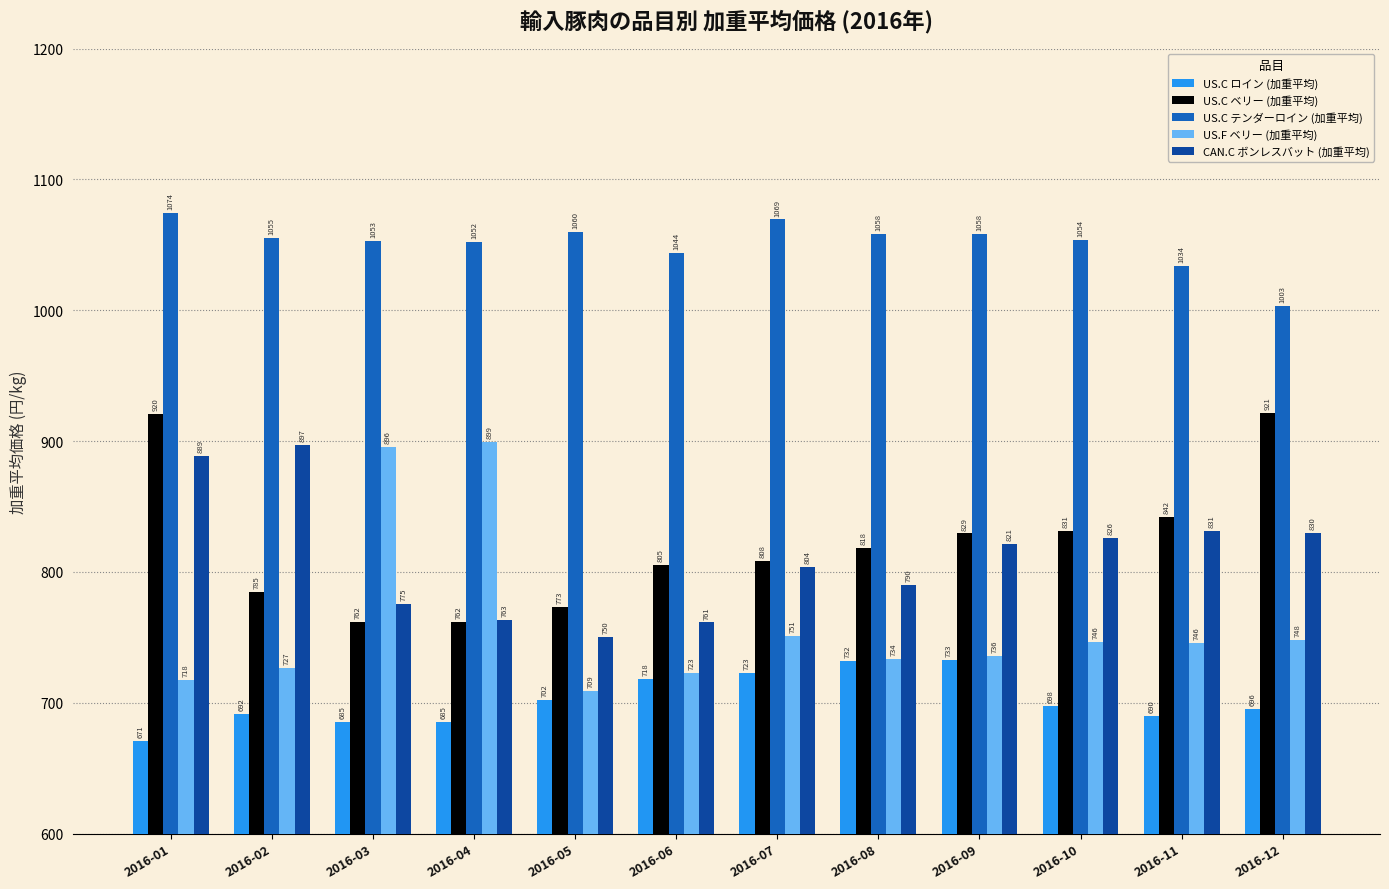

At which category is the sum across all series the highest?

2016-01